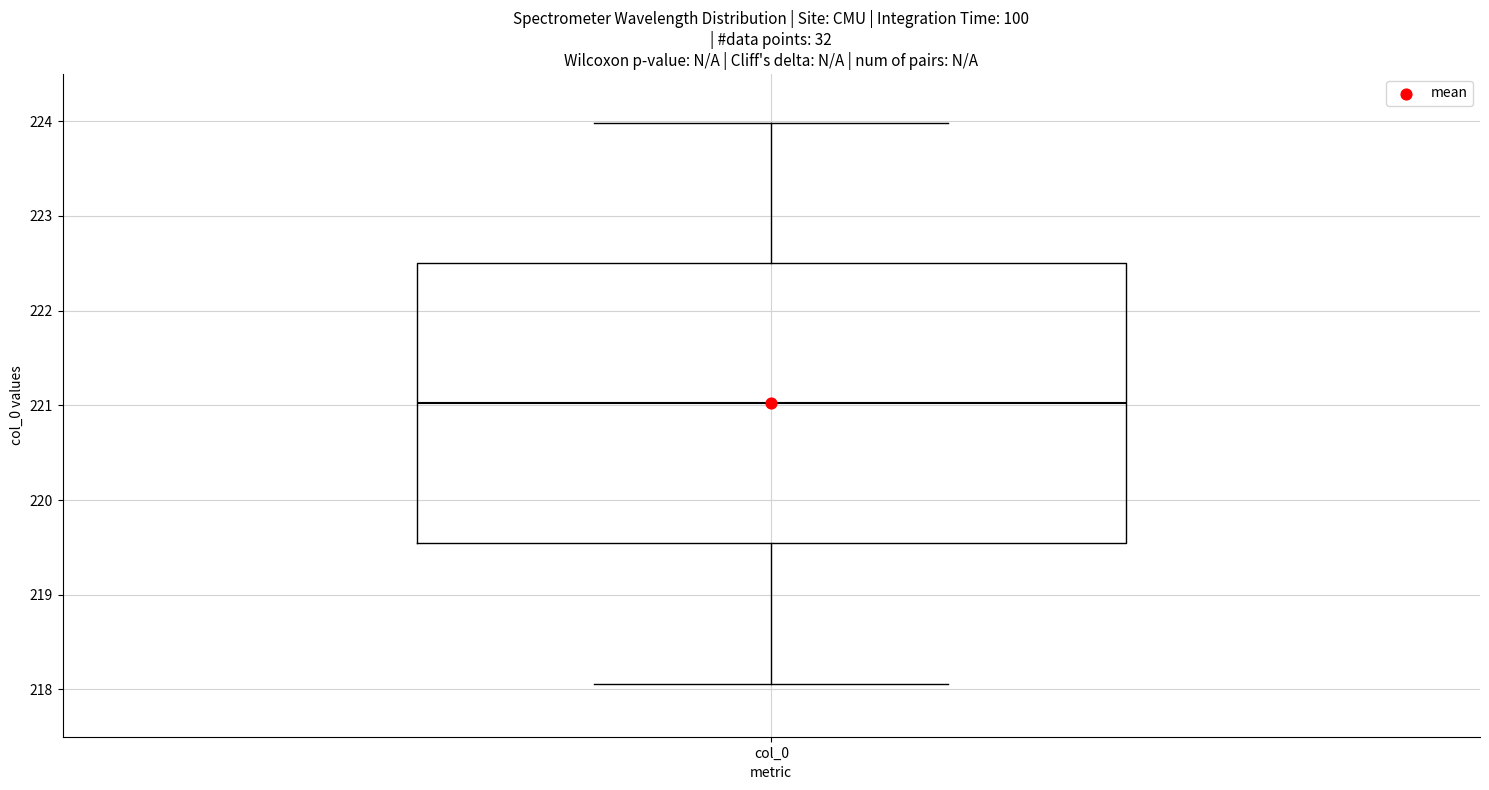

Read this box plot against the y-axis: the position of the median line, the range covered by the box, and the ends of both whiskers. The values are not printed on the chart, so give them approximately, as read against the axis.

median 221.0, box 219.5 to 222.5, whiskers 218.1 to 224.0